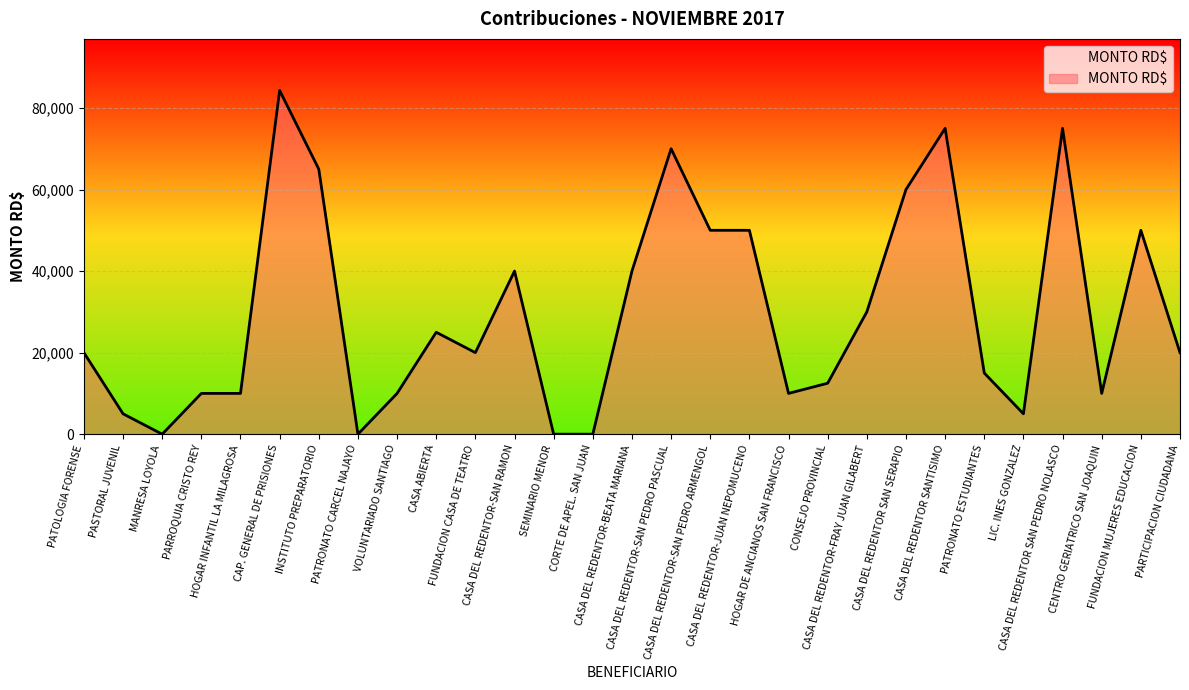

Between CAP. GENERAL DE PRISIONES and VOLUNTARIADO SANTIAGO, which is larger?

CAP. GENERAL DE PRISIONES